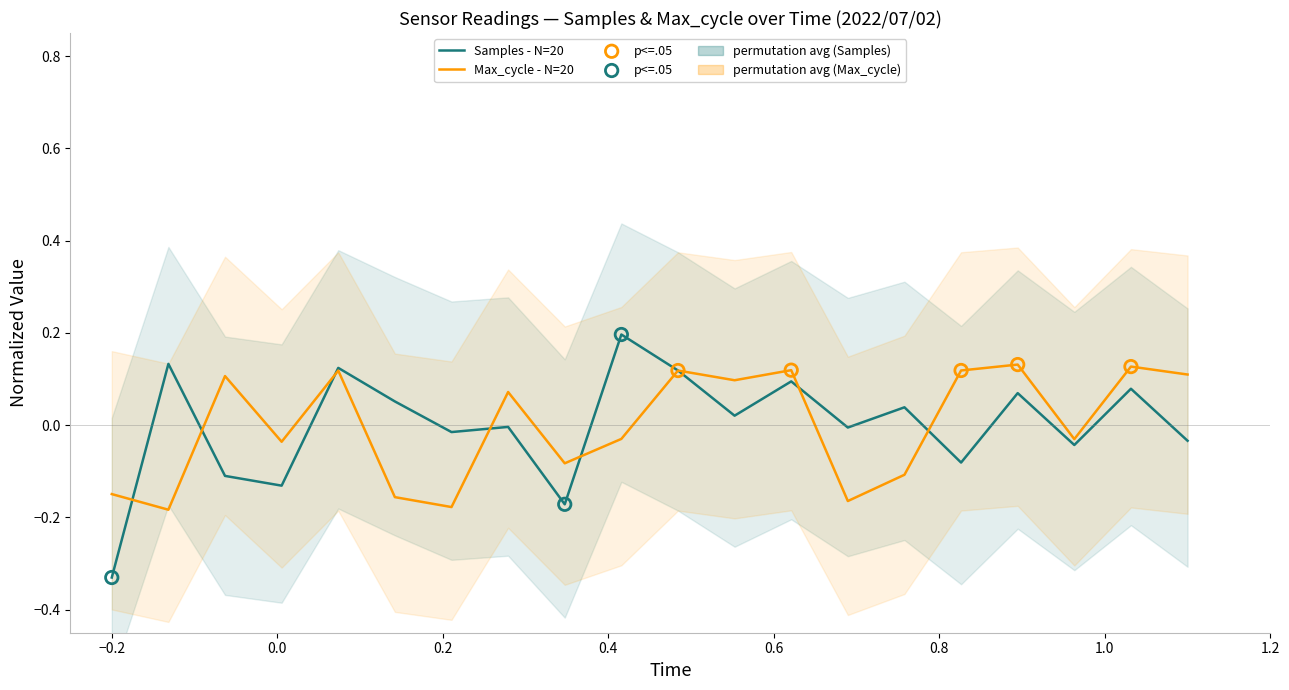

Which series has the largest total across all categories?

Max_cycle